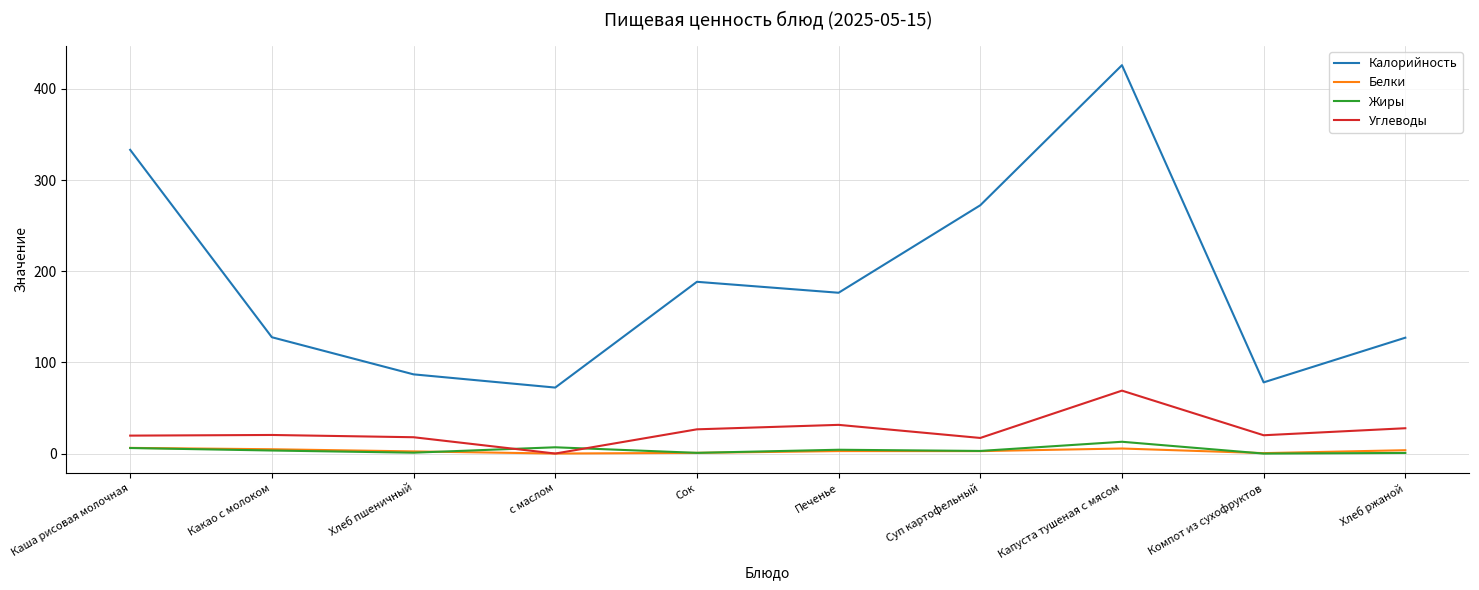

What is the maximum value for Белки?

6.2